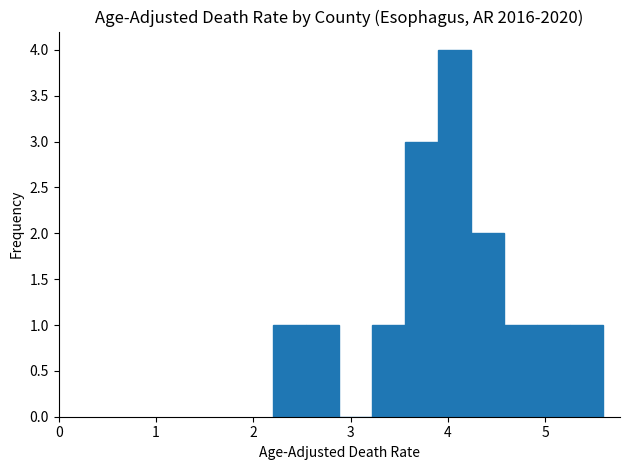

Around what value on the x-axis is the tallest bar? Give the approximate position of its centre, as read against the axis.

4.1